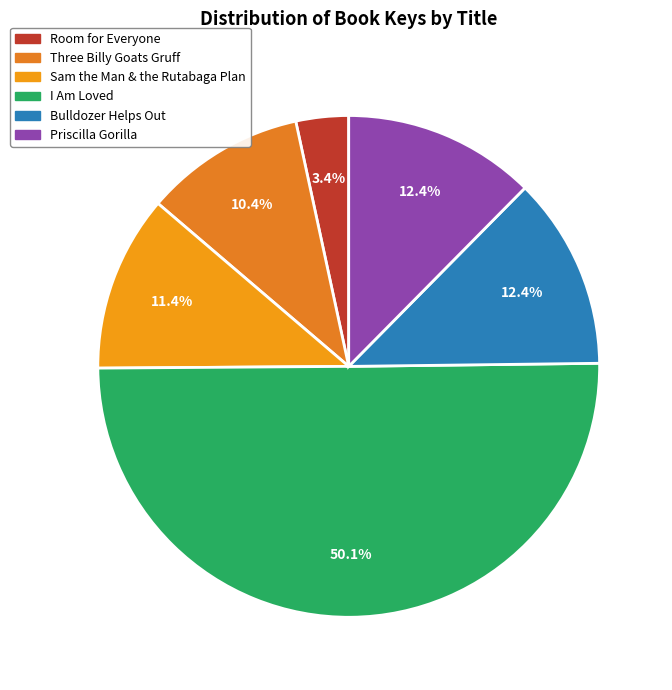

How many segments does this pie chart have?

6